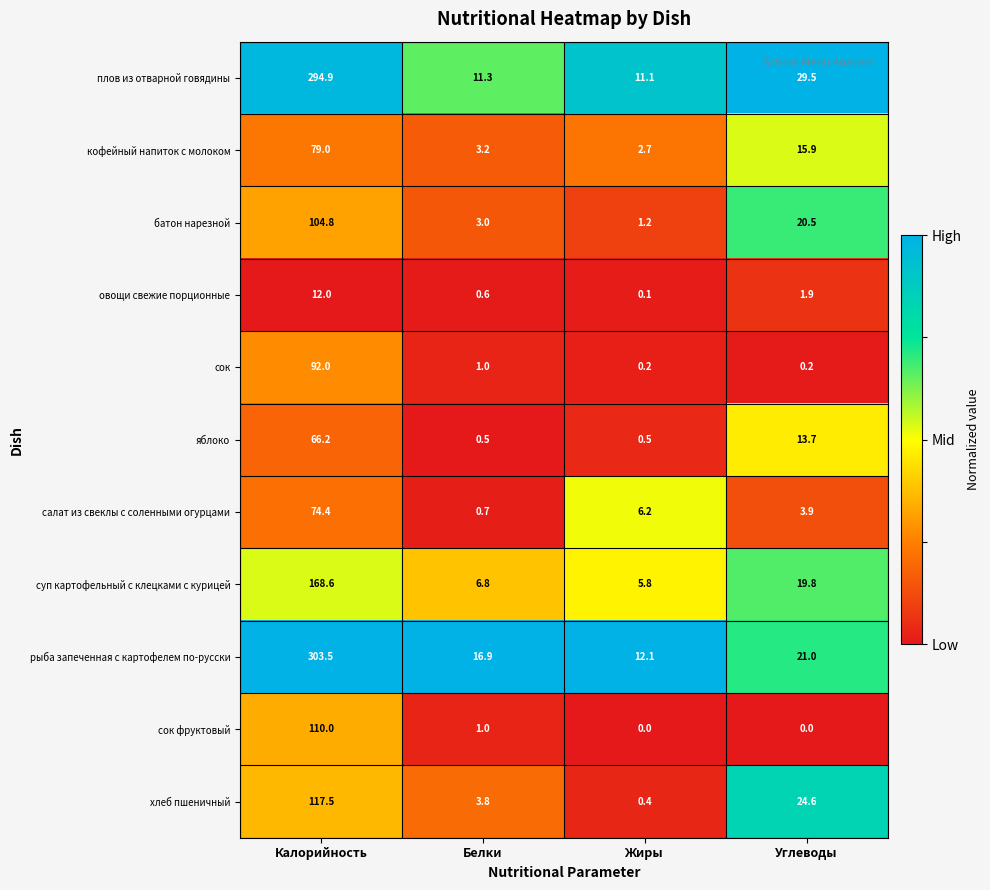

Which category has the highest value in the хлеб пшеничный series?

Калорийность